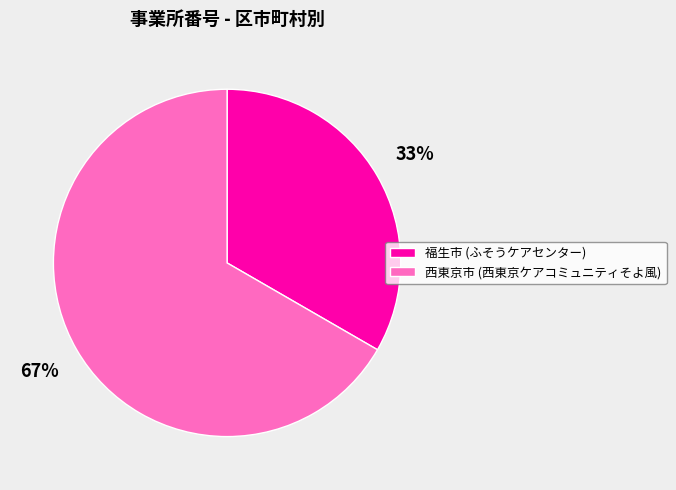

Which has a higher value, 福生市 (ふそうケアセンター) or 西東京市 (西東京ケアコミュニティそよ風)?

西東京市 (西東京ケアコミュニティそよ風)